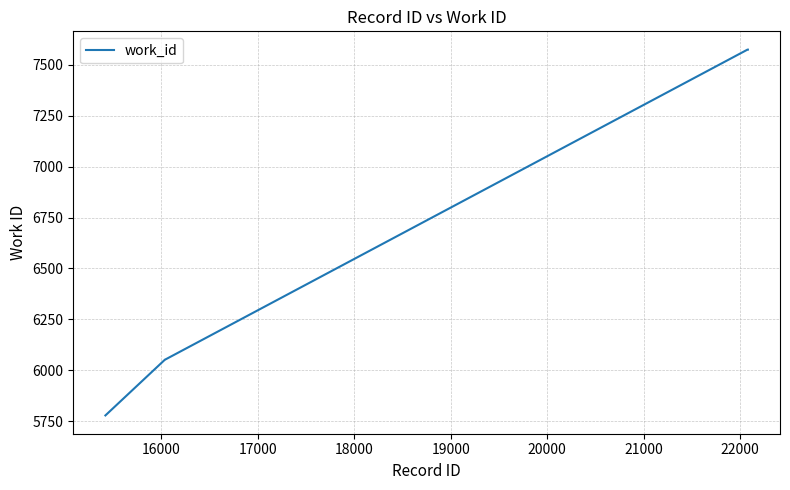

What is the difference between the maximum and minimum values?

1797